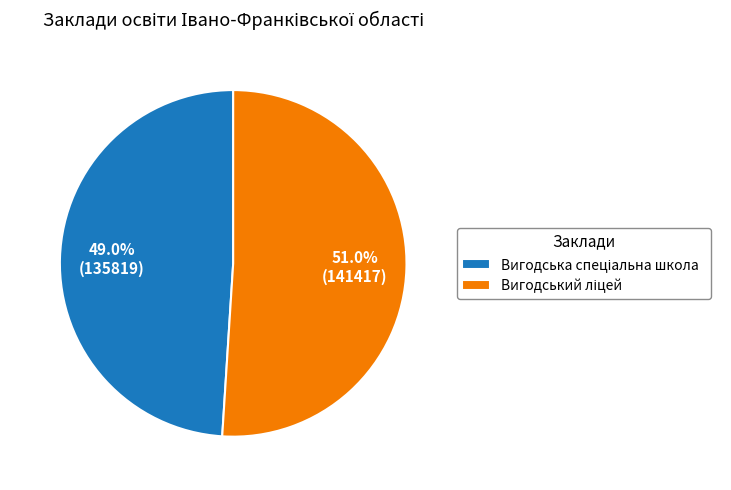

To the nearest percent, what is the average slice percentage?

50%